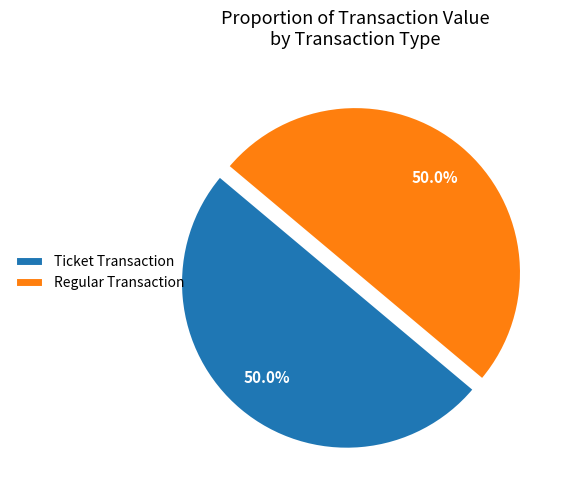

Approximately how many times larger is the value at Regular Transaction compared to Ticket Transaction?

1.0